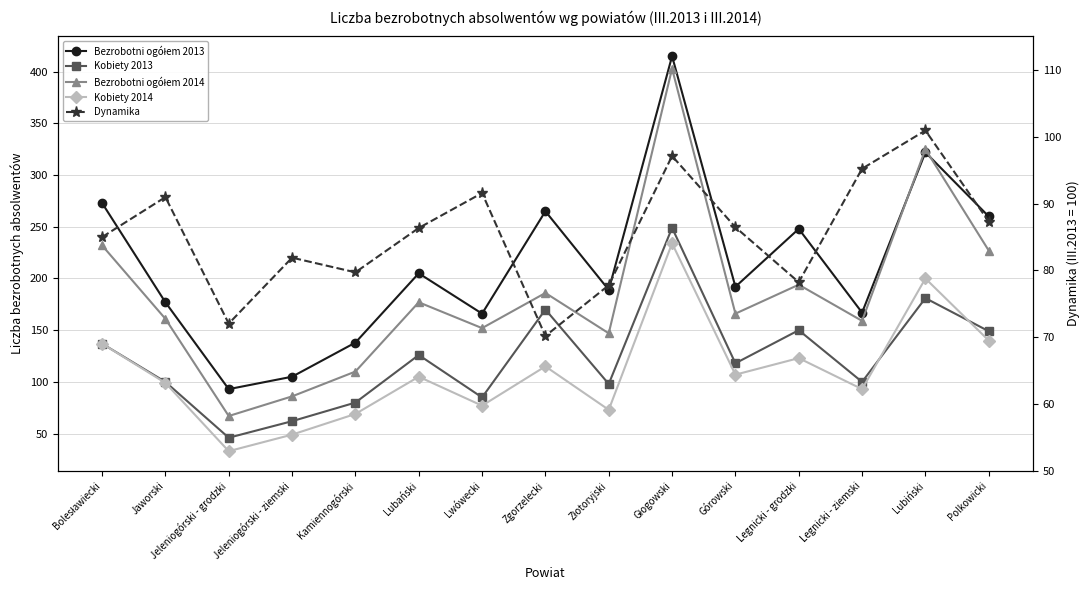

List the series in order of their peak value, lowest first.

Dynamika, Kobiety 2014, Kobiety 2013, Bezrobotni ogółem 2014, Bezrobotni ogółem 2013